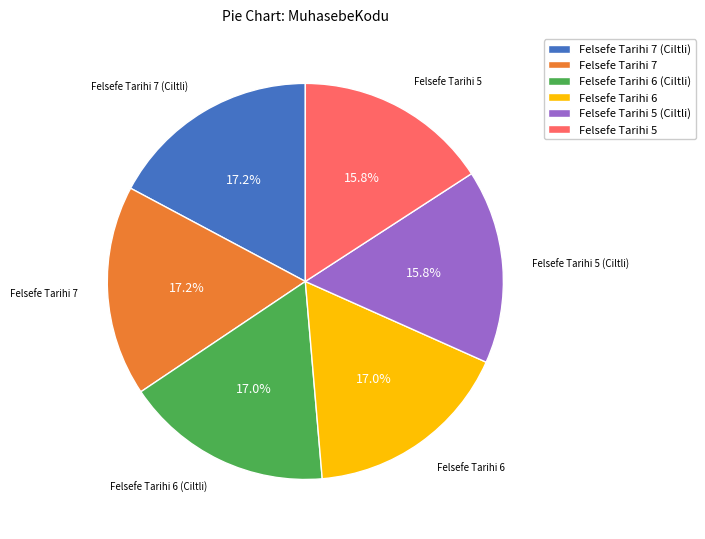

What percentage is the Felsefe Tarihi 5 (Ciltli) slice, to the nearest percent?

16%